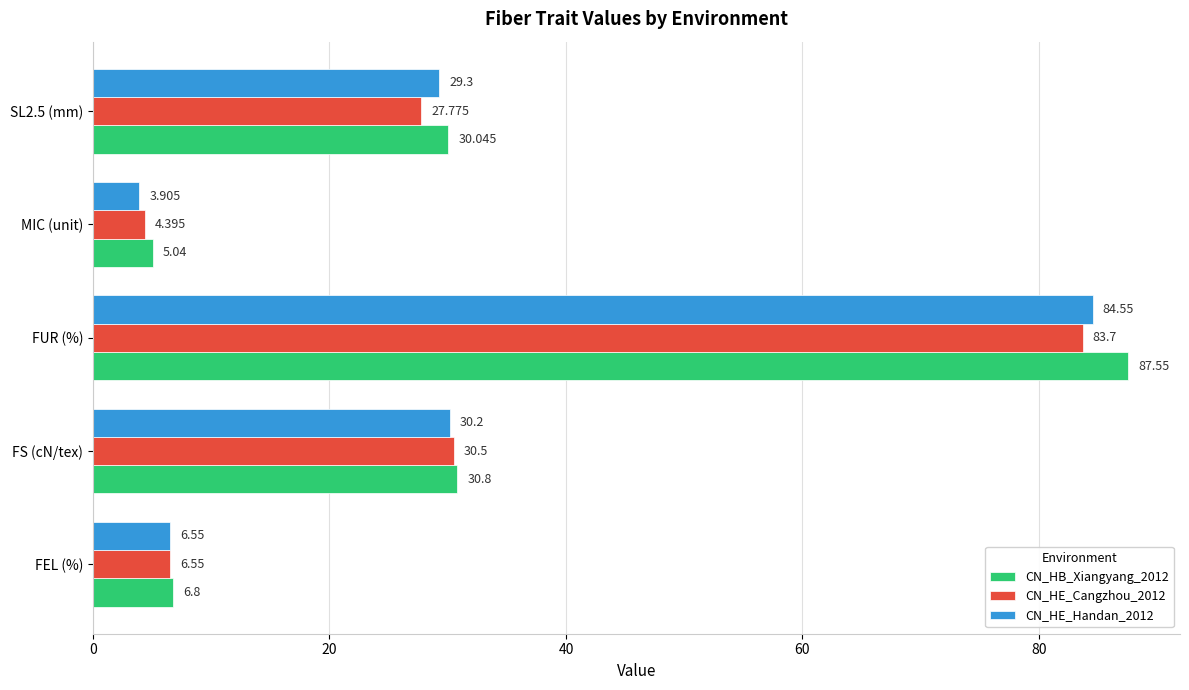

At which label is CN_HE_Handan_2012 closest to 44?

FS (cN/tex)